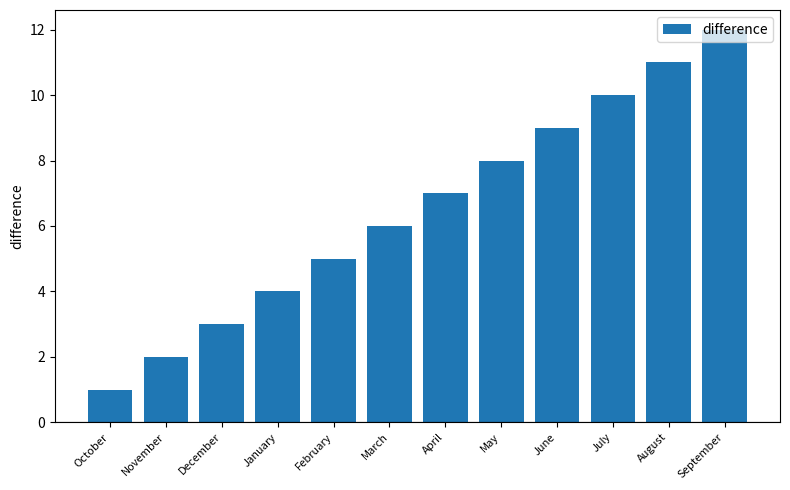

Are the bars horizontal?

No